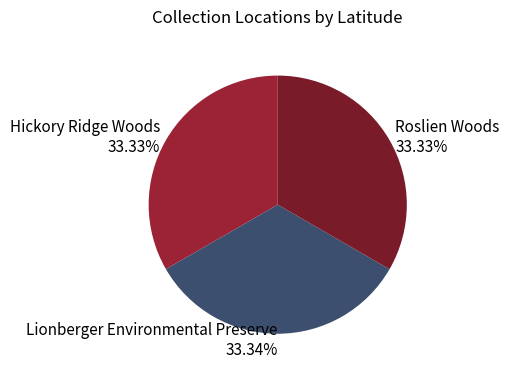

Does any single category account for the majority?

No